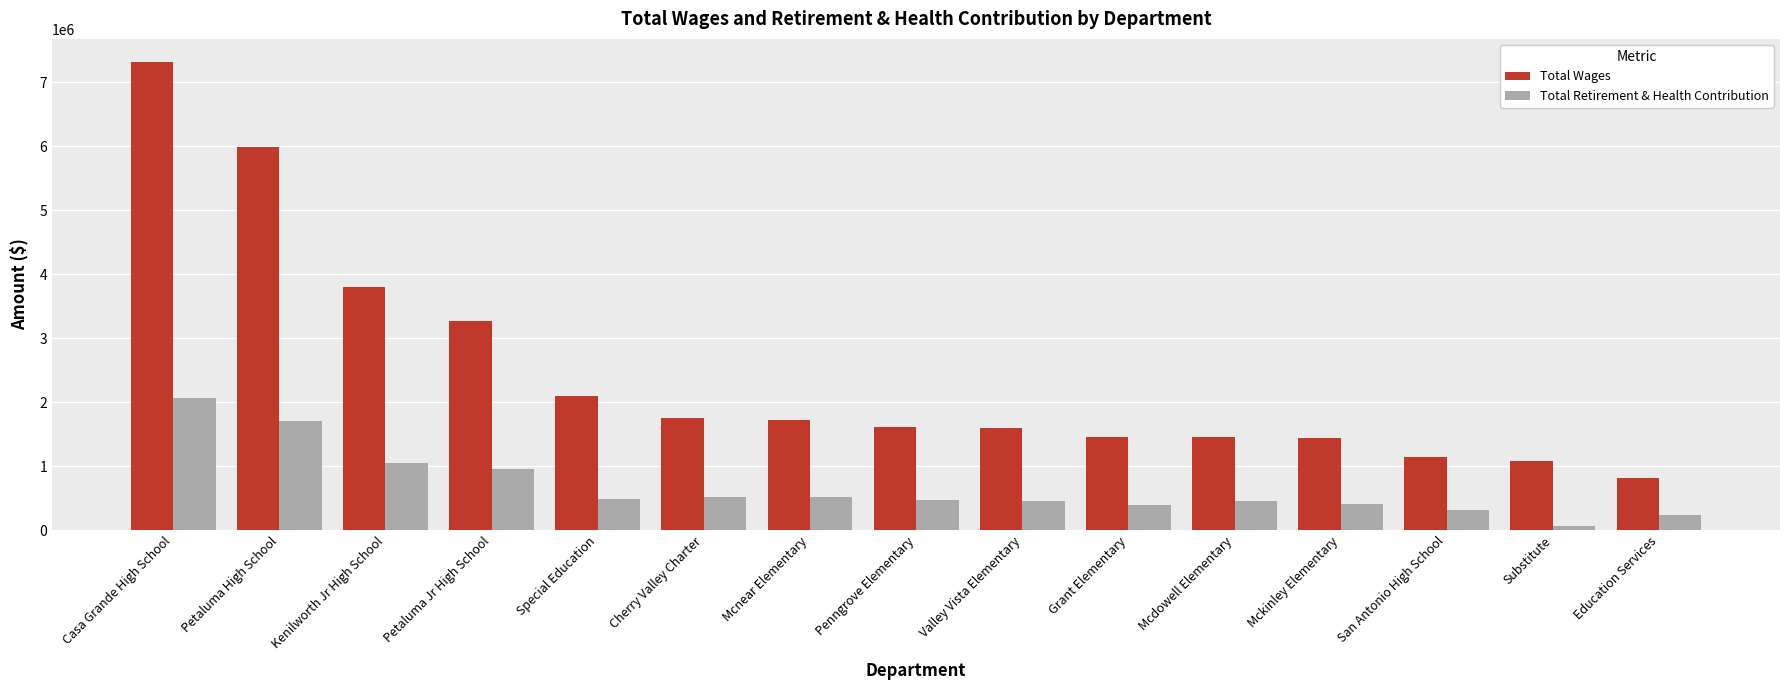

What is the label of the 13th bar from the right?

Kenilworth Jr High School